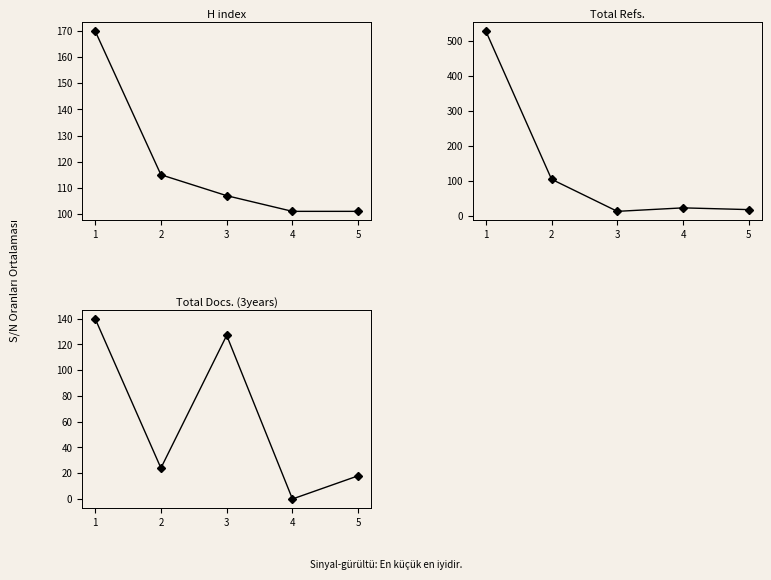

Rank the series by their average value, from highest to lowest.

Total Refs., H index, Total Docs. (3years)